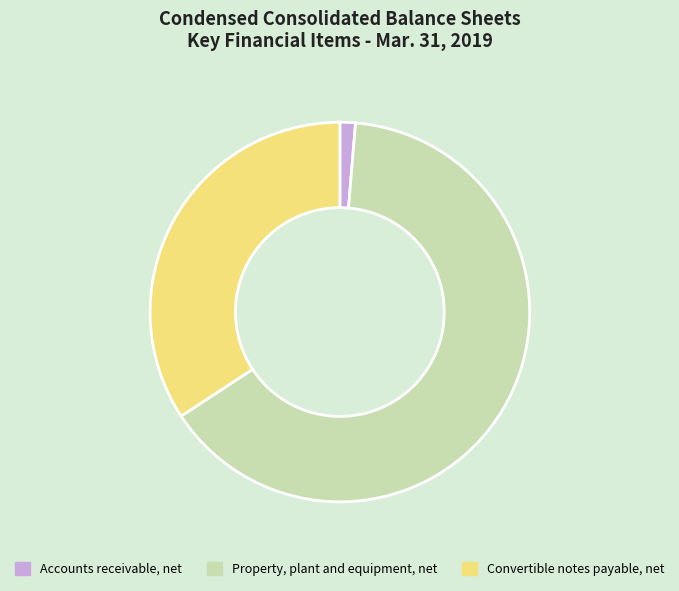

Rank the categories by value from lowest to highest.

Accounts receivable, net, Convertible notes payable, net, Property, plant and equipment, net